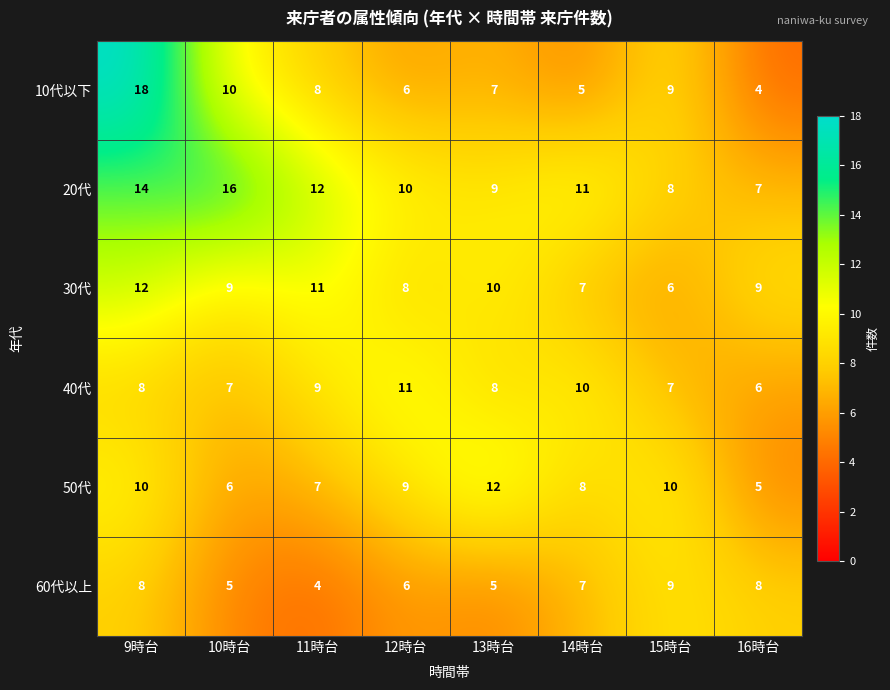

Rank the categories by 20代 value from lowest to highest.

16時台, 15時台, 13時台, 12時台, 14時台, 11時台, 9時台, 10時台